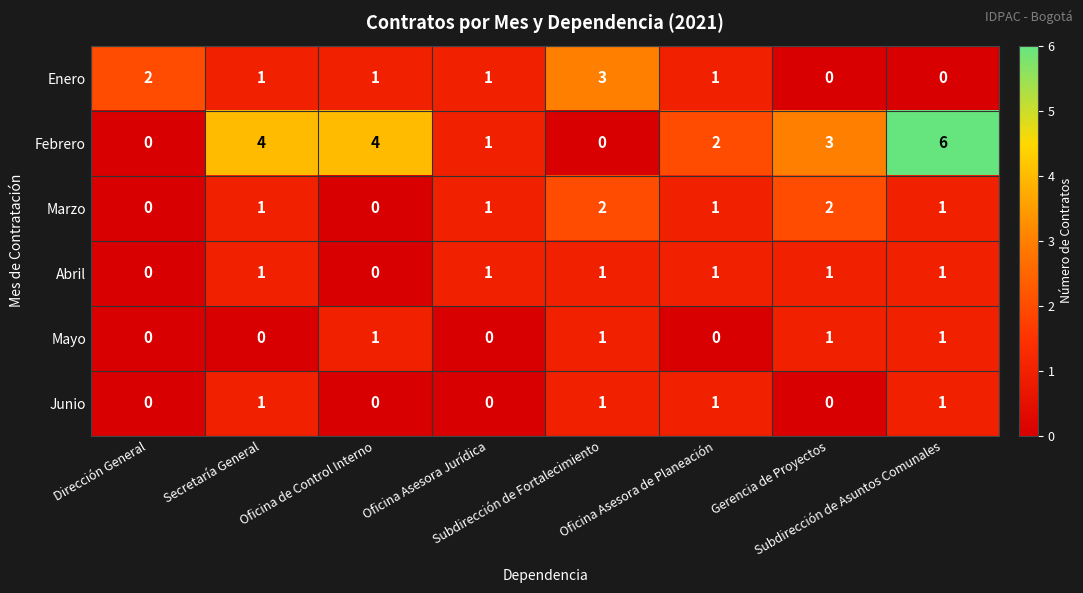

Which series has the largest total across all categories?

Febrero